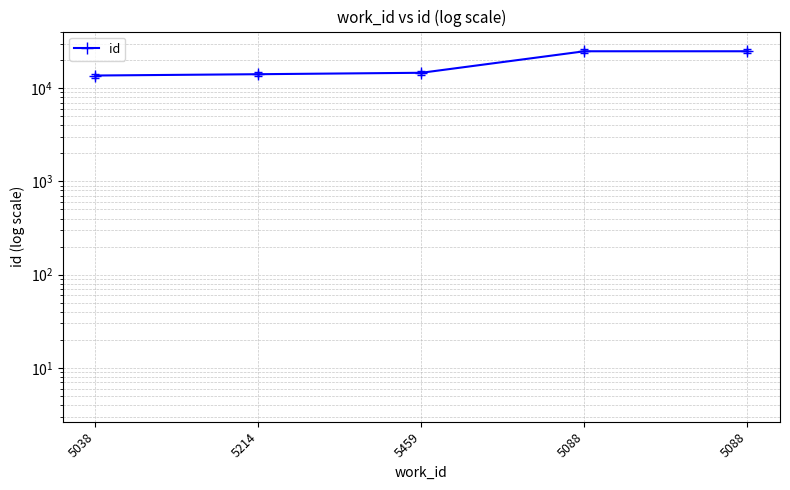

What is the change in value from 5088 to 5088?

+1